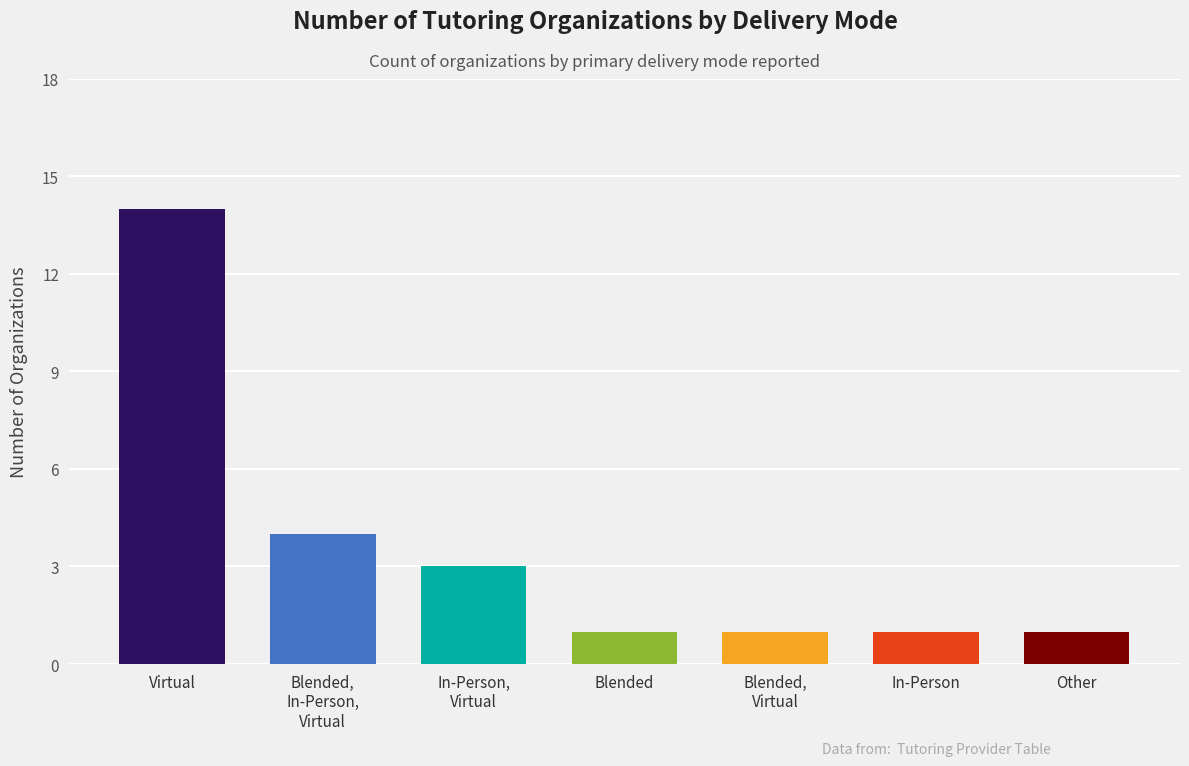

What is the value of the 1st bar from the left?

14